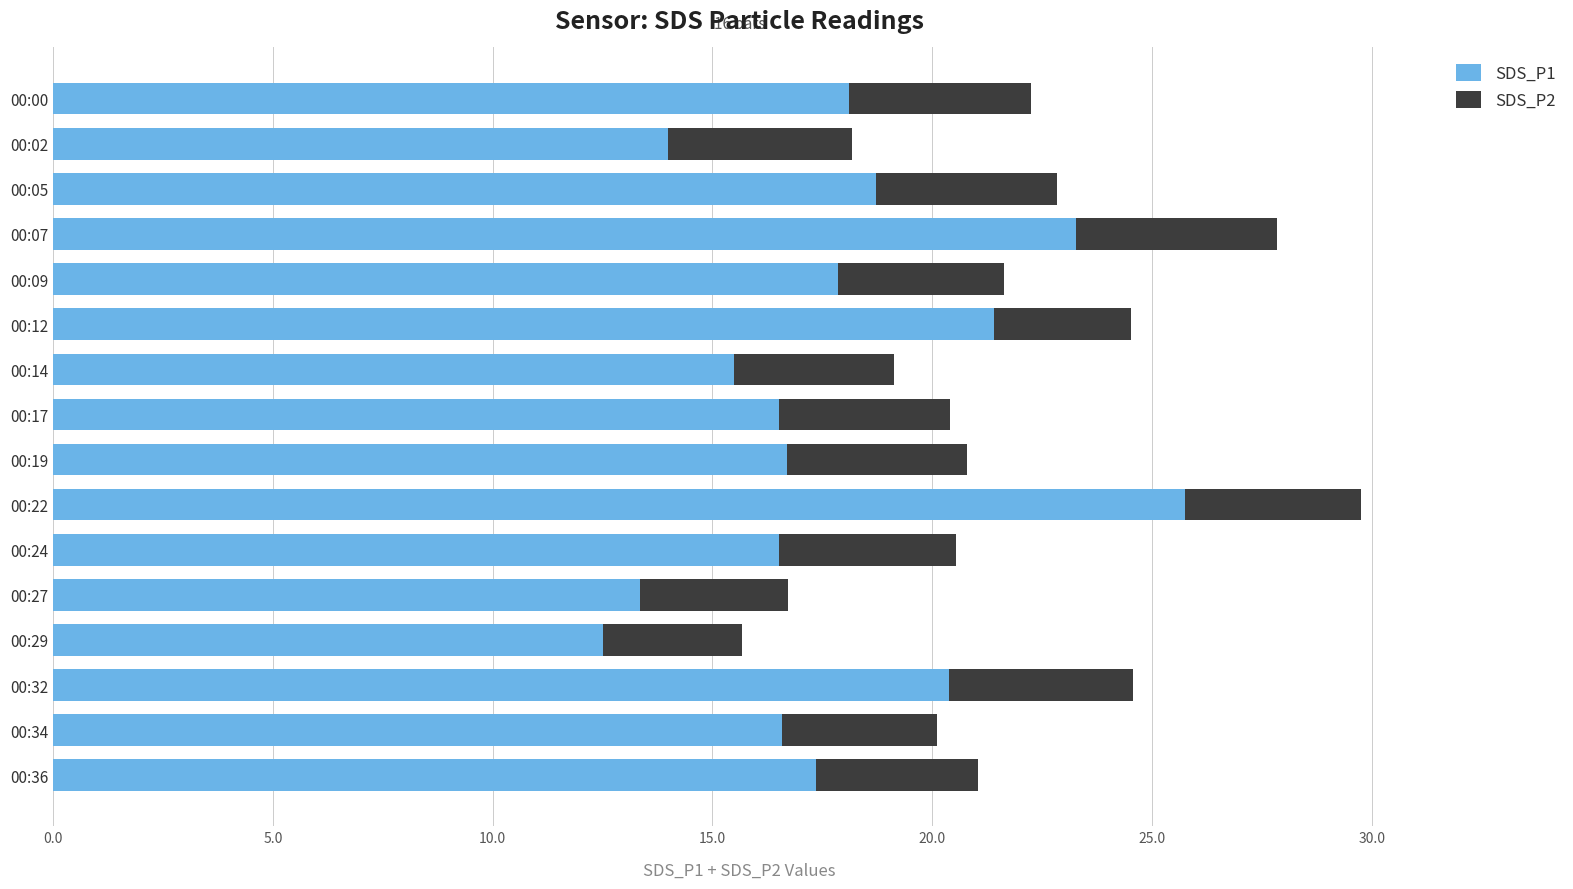

What is the highest value of the SDS_P1 series?

25.8